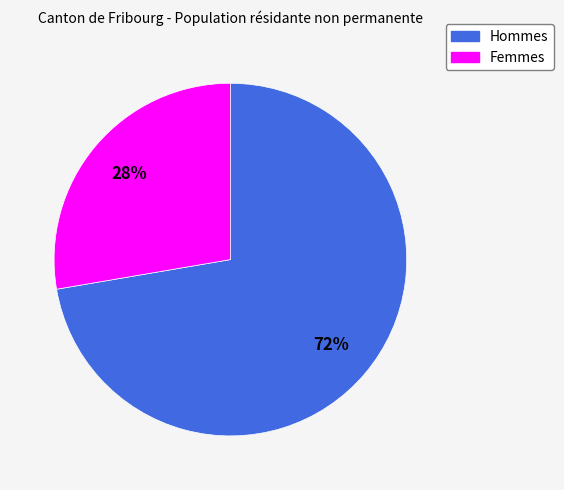

How many segments does this pie chart have?

2